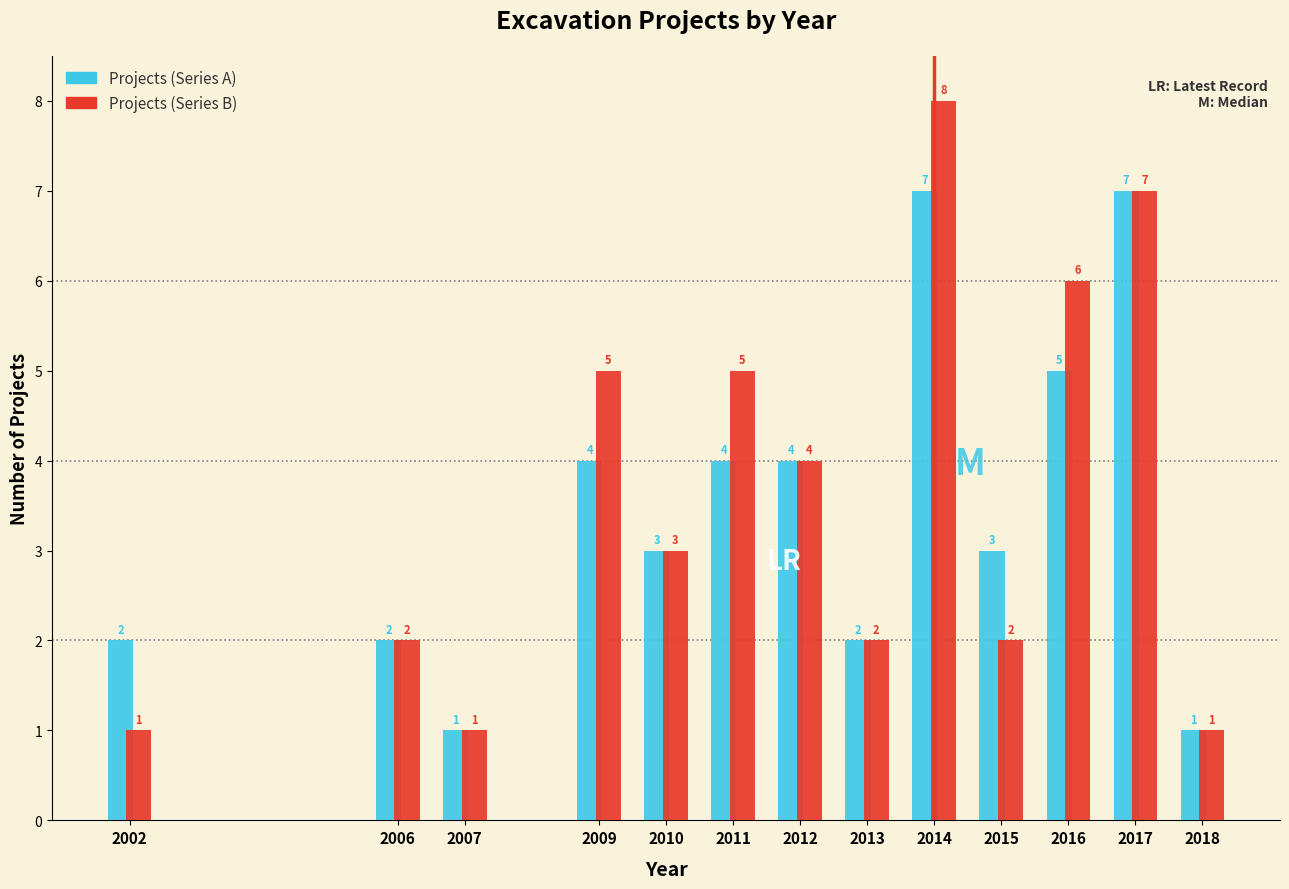

Reading right to left, transcribe all the data shown in this chart.

Projects (Series A): 2018=1	2017=7	2016=5	2015=3	2014=7	2013=2	2012=4	2011=4	2010=3	2009=4	2007=1	2006=2	2002=2
Projects (Series B): 2018=1	2017=7	2016=6	2015=2	2014=8	2013=2	2012=4	2011=5	2010=3	2009=5	2007=1	2006=2	2002=1